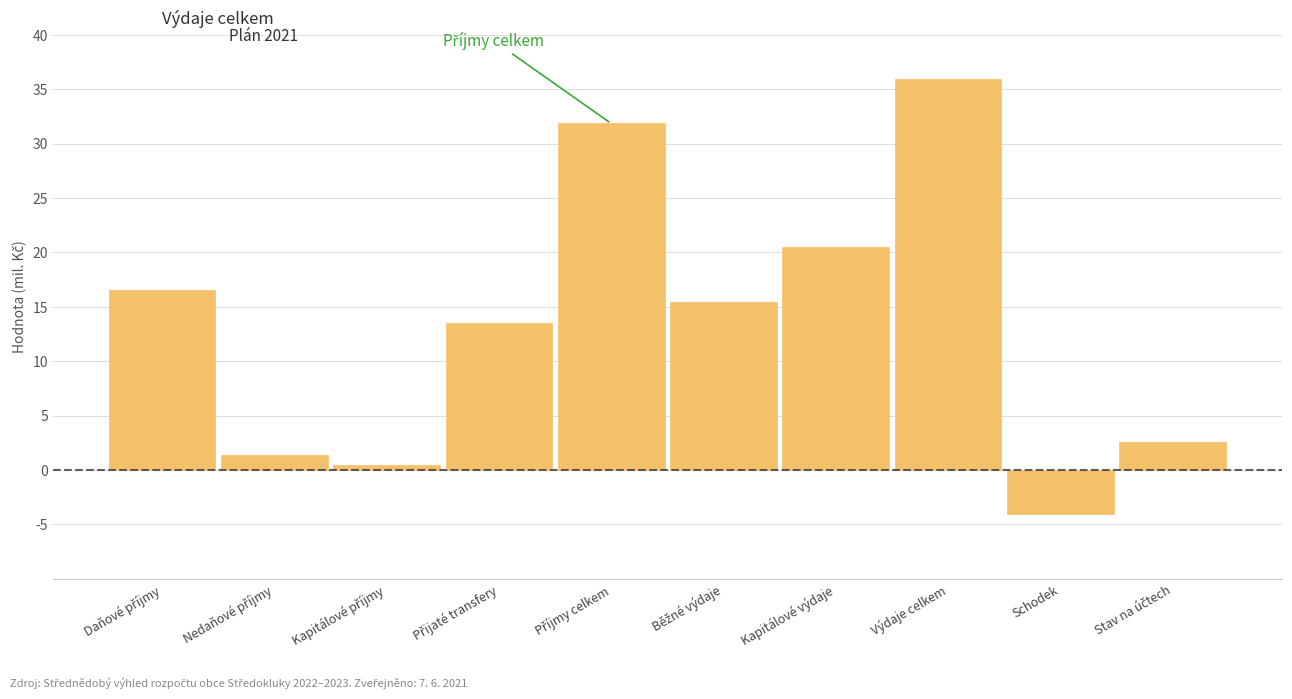

What is the value of the 6th bar from the left?

15.5